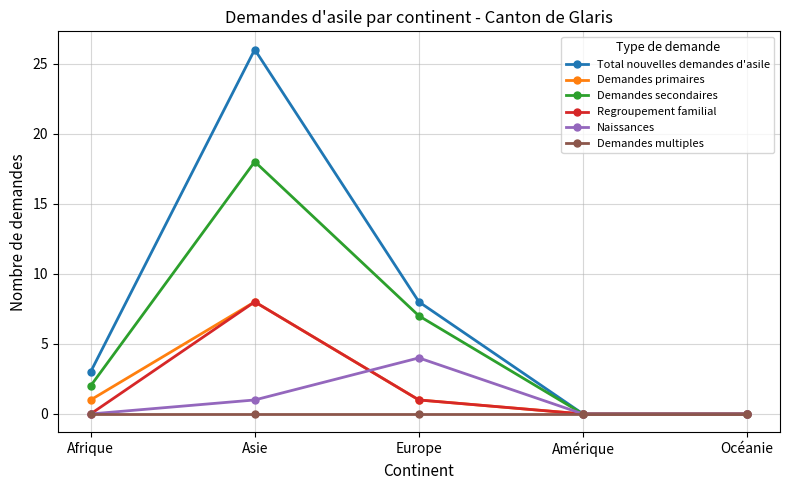

True or false: Demandes primaires has more than 2 points higher than both neighbors.

False